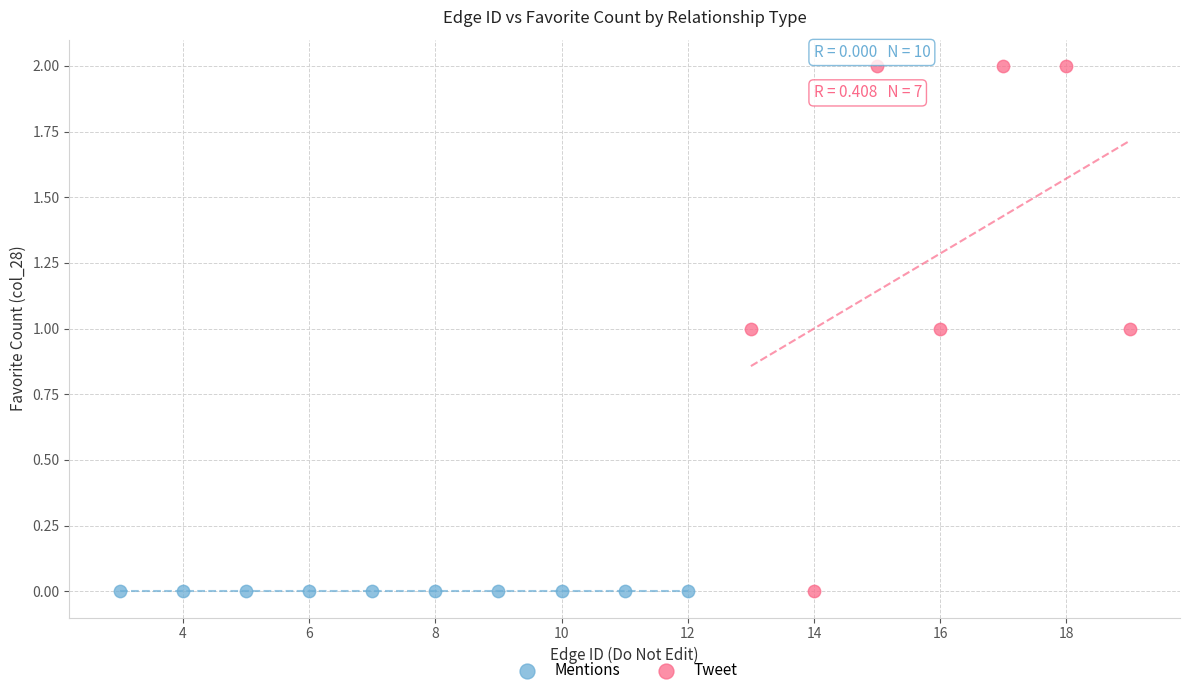

Which series reaches the maximum Y coordinate?

Tweet